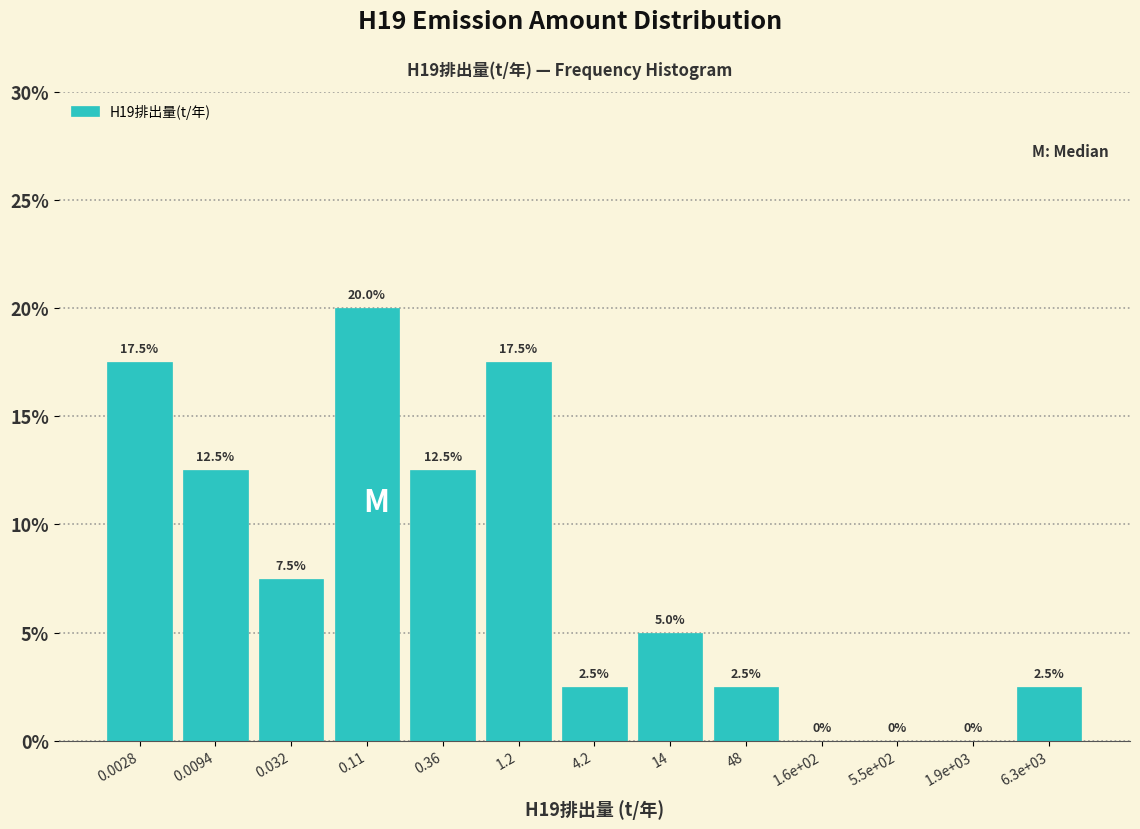

Reading left to right, transcribe all the data shown in this chart.

0.0028=17.5	0.0094=12.5	0.032=7.5	0.11=20.0	0.36=12.5	1.2=17.5	4.2=2.5	14=5.0	48=2.5	1.6e+02=0.0	5.5e+02=0.0	1.9e+03=0.0	6.3e+03=2.5